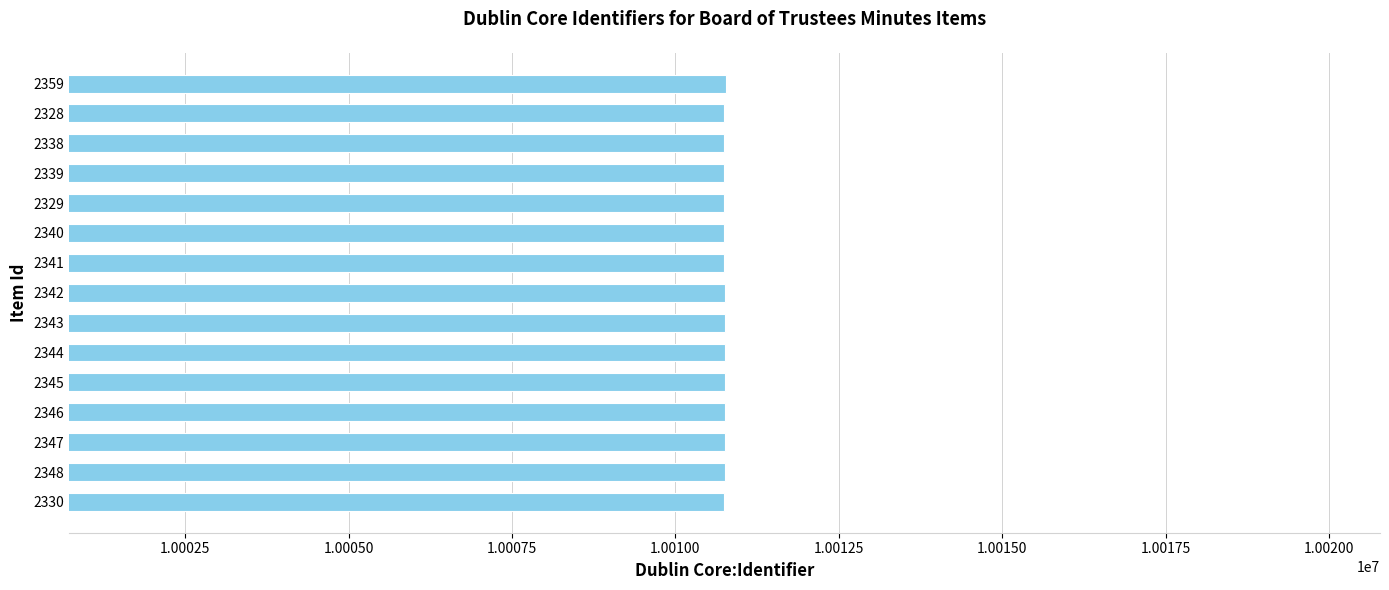

What is the value of the 8th bar from the top?

10010752